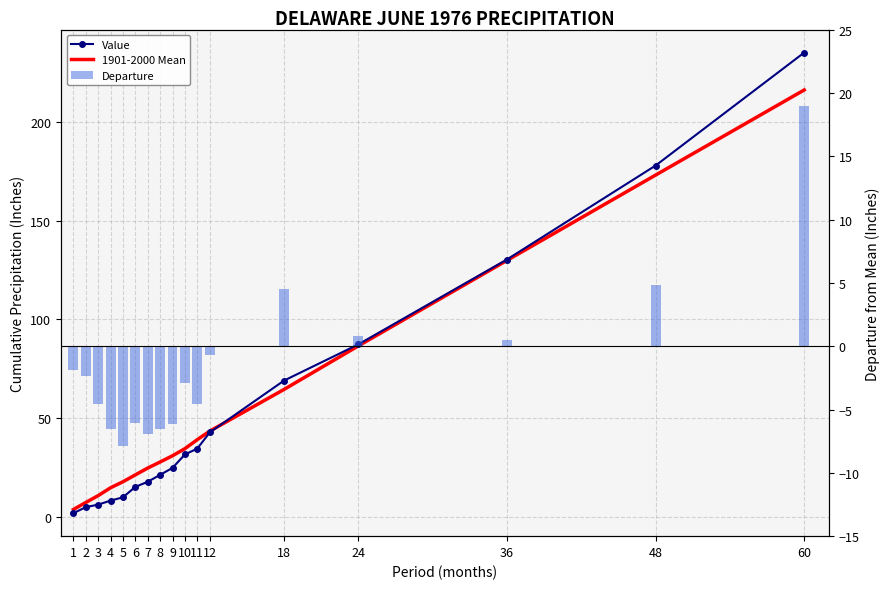

How many values in the Departure series are below -2?

10